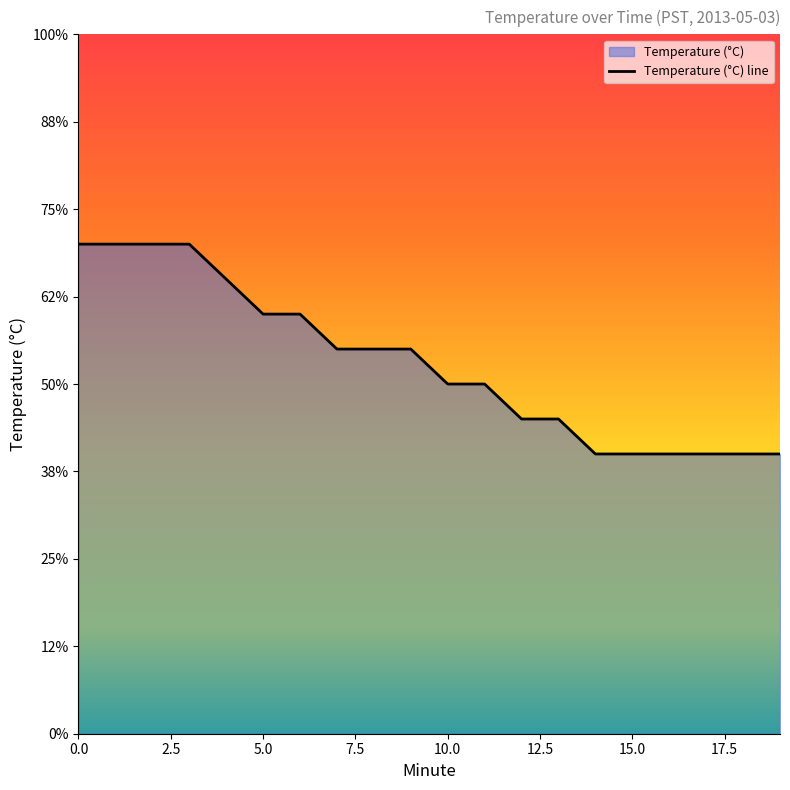

True or false: the data has more than 1 interior local peaks.

False